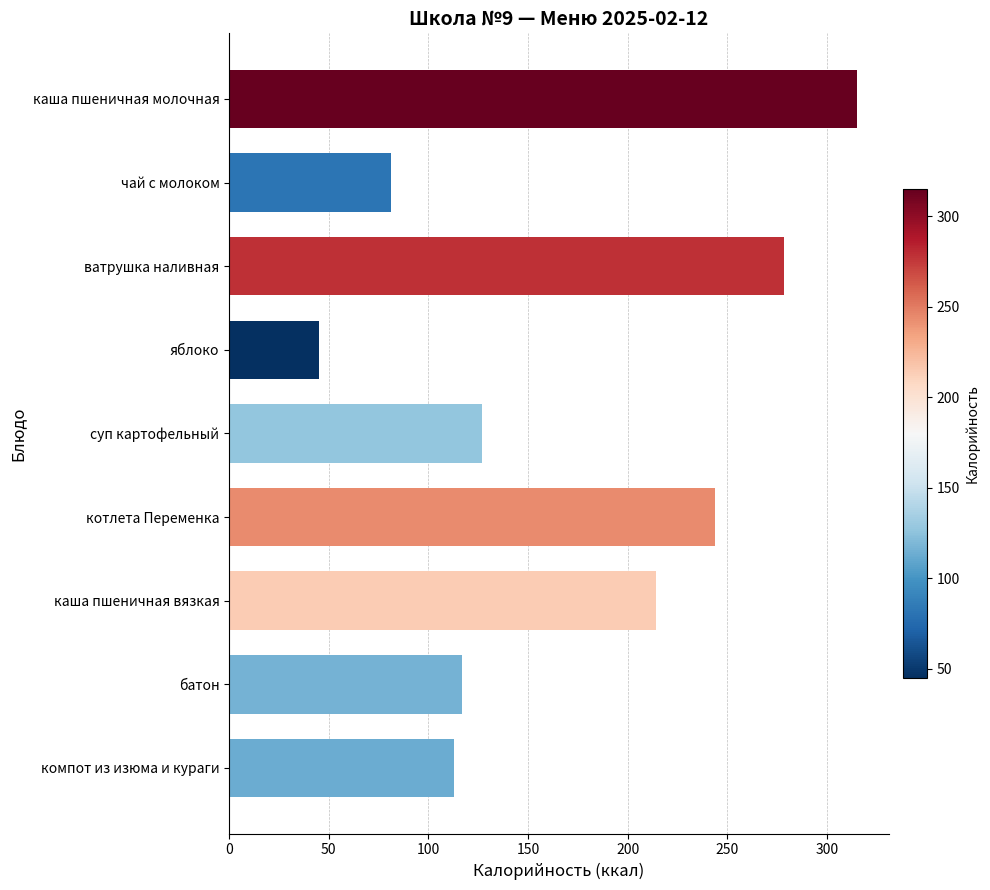

What is the average value?

170.4